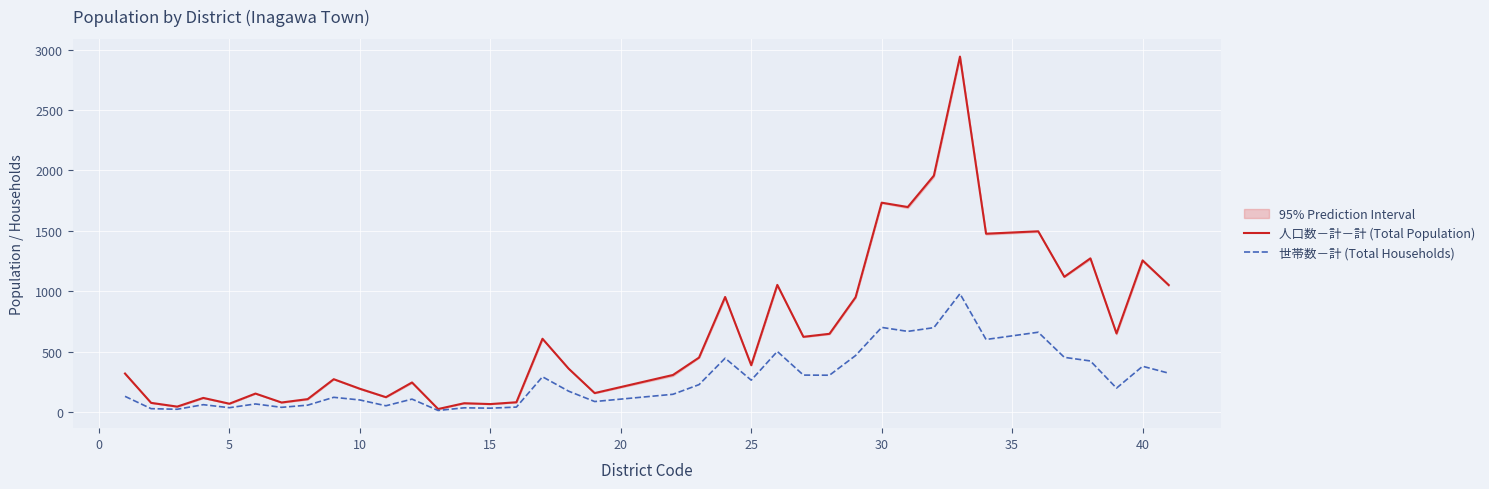

How many data points in 世帯数－計 (Total Households) are above 197?

18